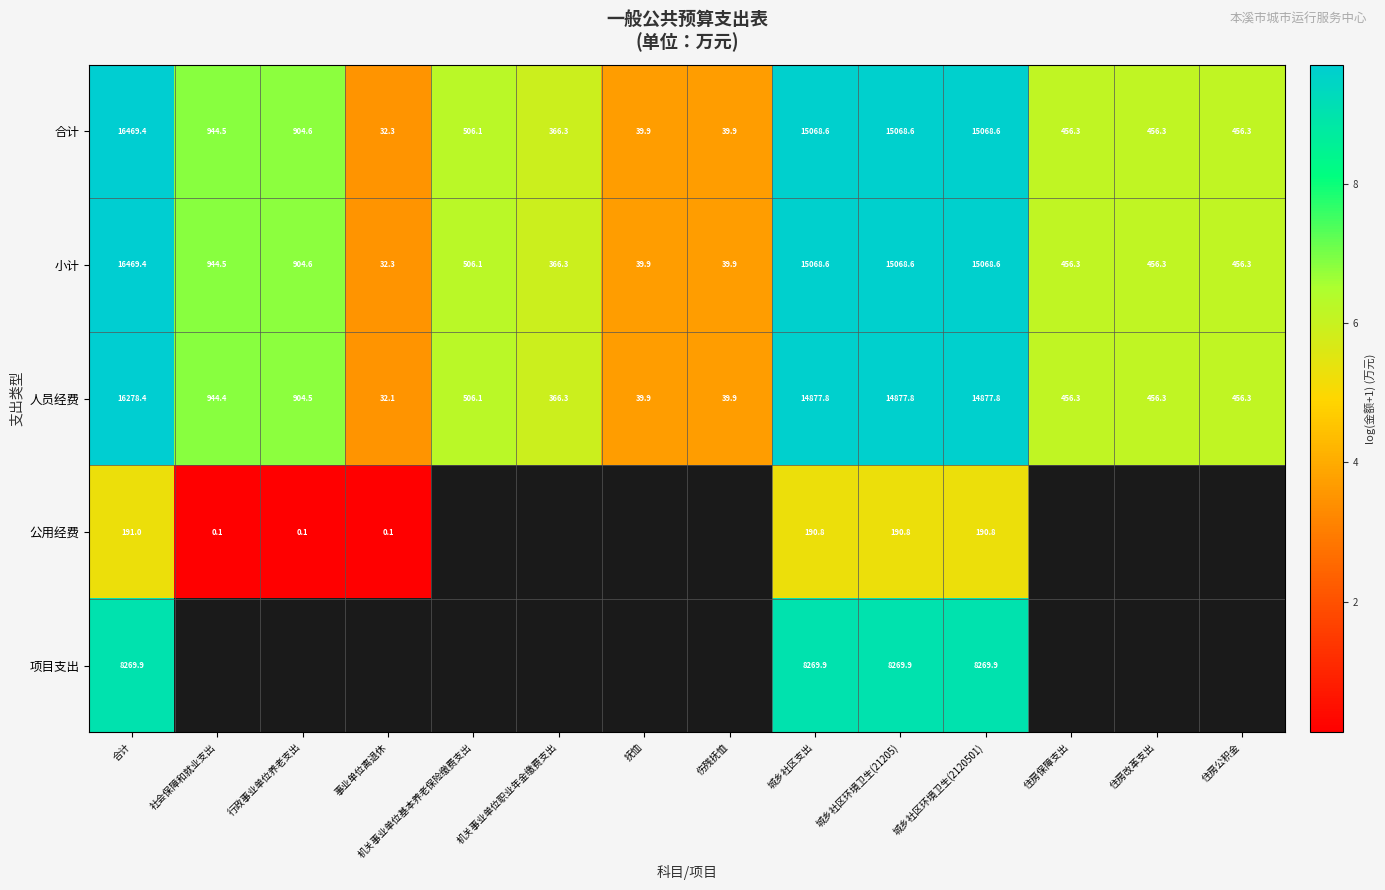

At which category does the chart reach its minimum across all series?

社会保障和就业支出